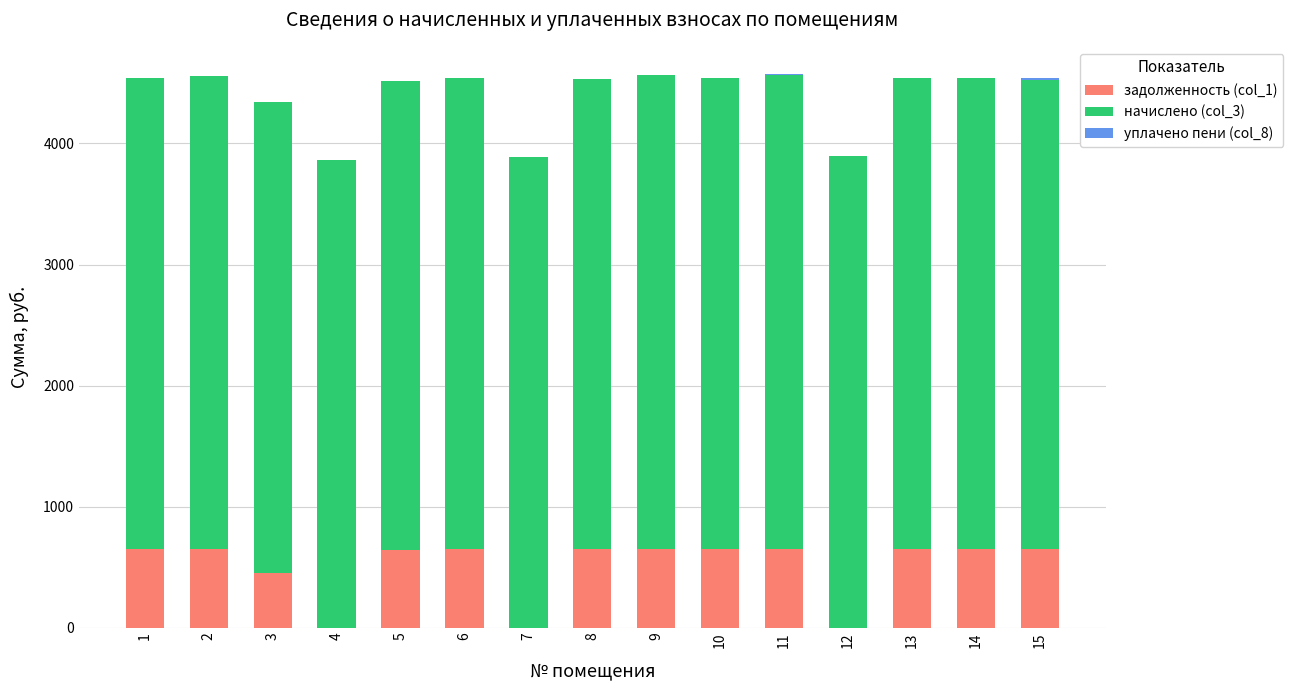

What is the total value across all series at 6?

4544.4